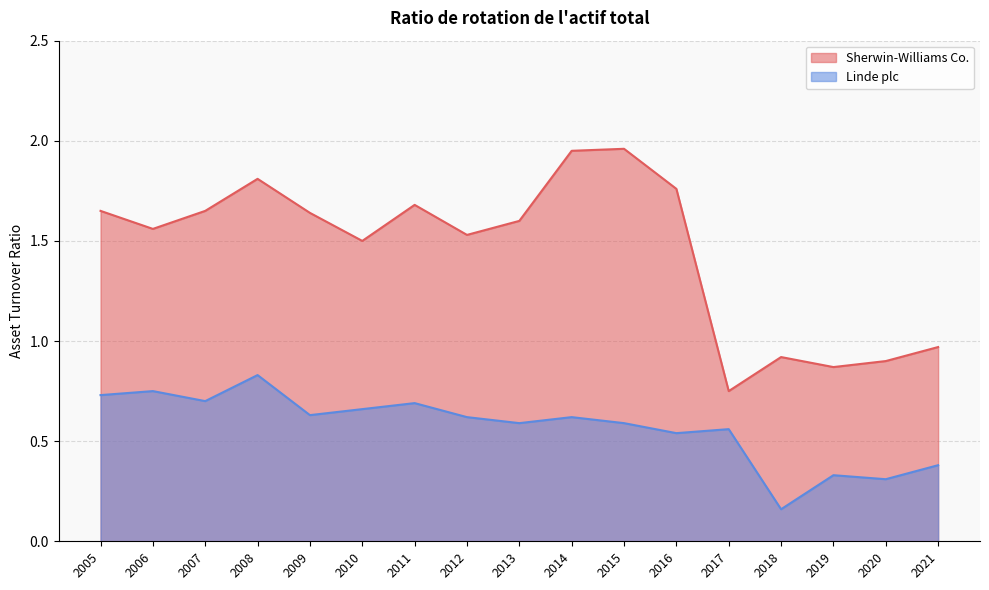

Which series has the largest total across all categories?

Sherwin-Williams Co.